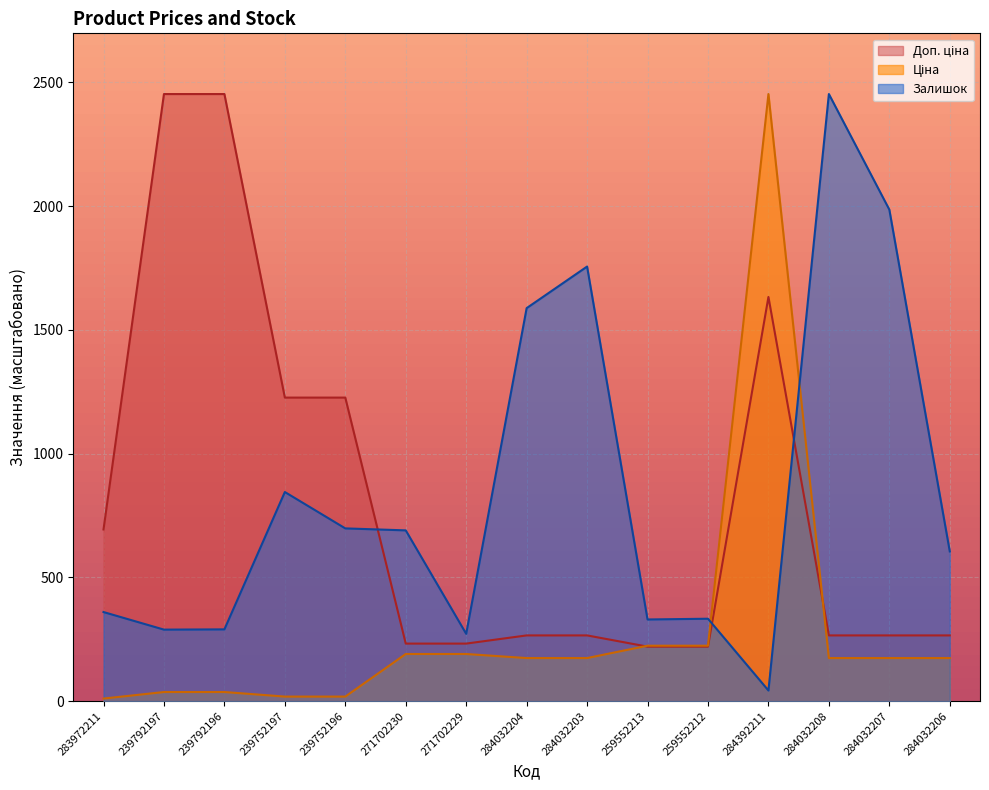

What is the maximum value shown in the chart?

2453.0